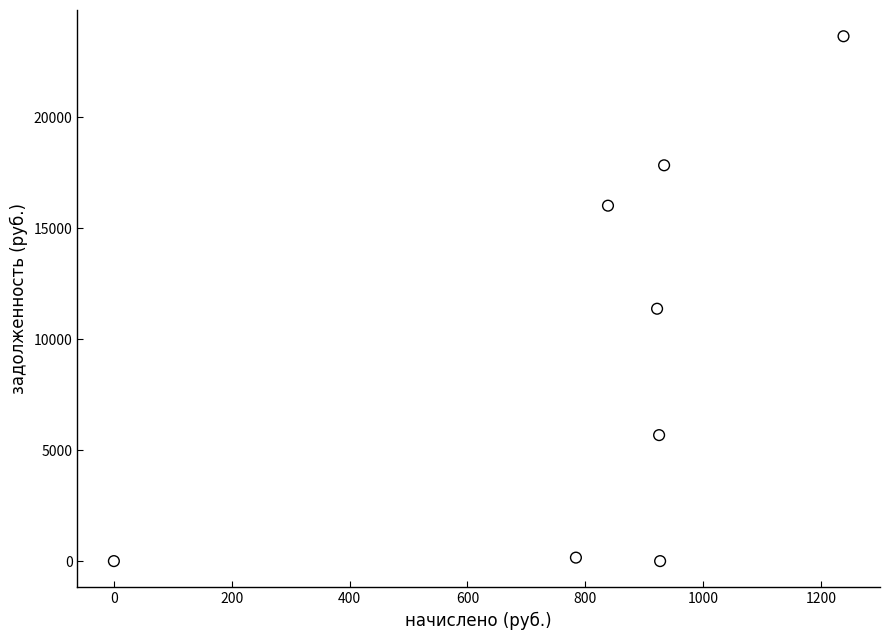

What Y value in the scatter plot is closest to 11824?

11370.9